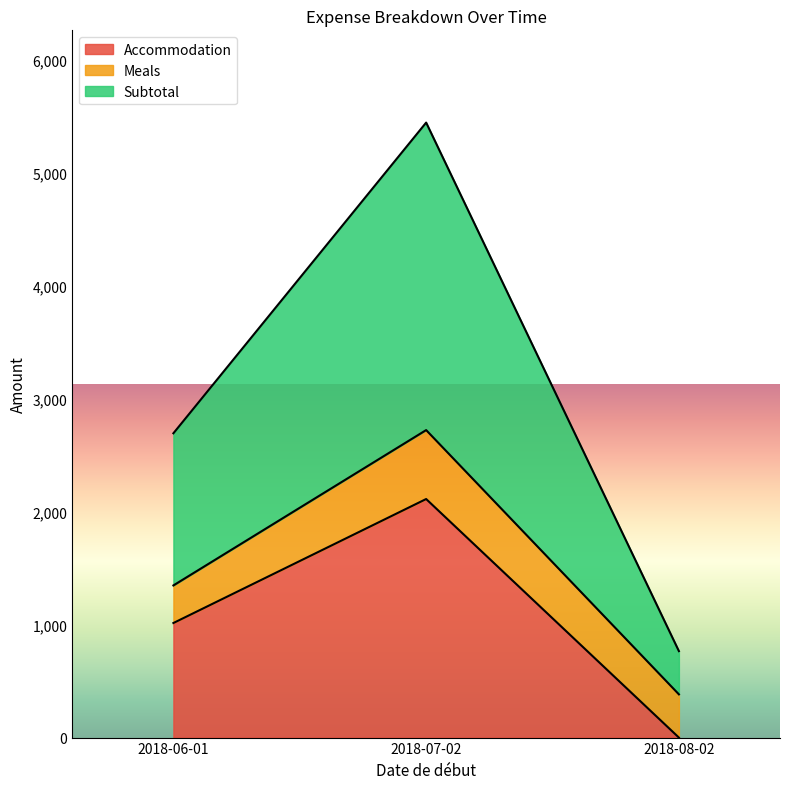

What is the difference between the highest and lowest values at 2018-08-02?

382.5